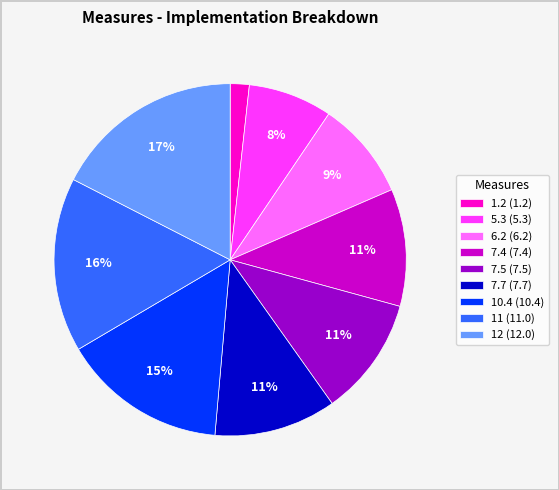

Which category has the smallest portion of the pie?

1.2